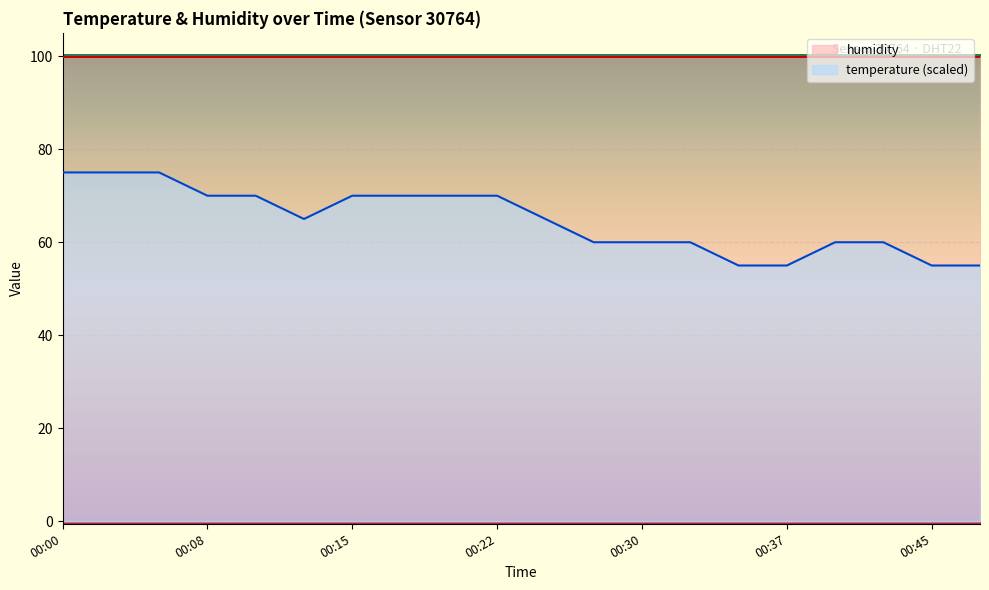

What is the minimum value shown in the chart?

55.0